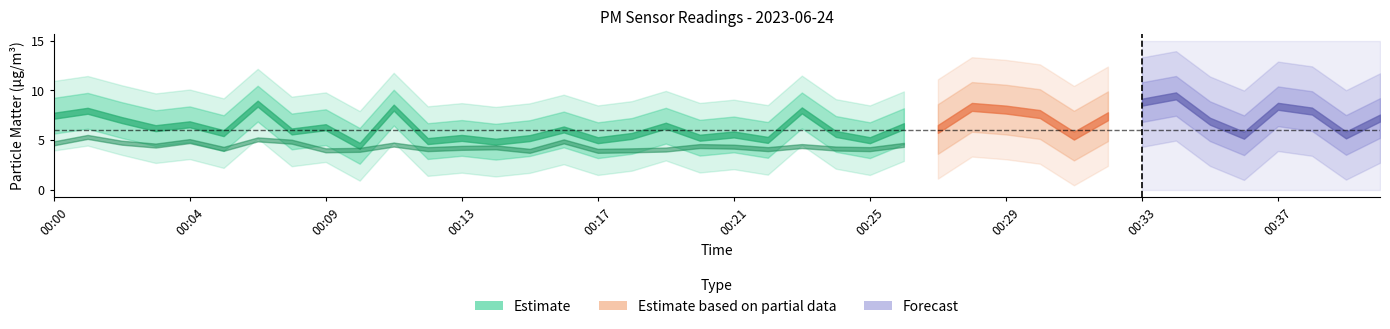

Where is P1 nearest to the value 6?

00:16